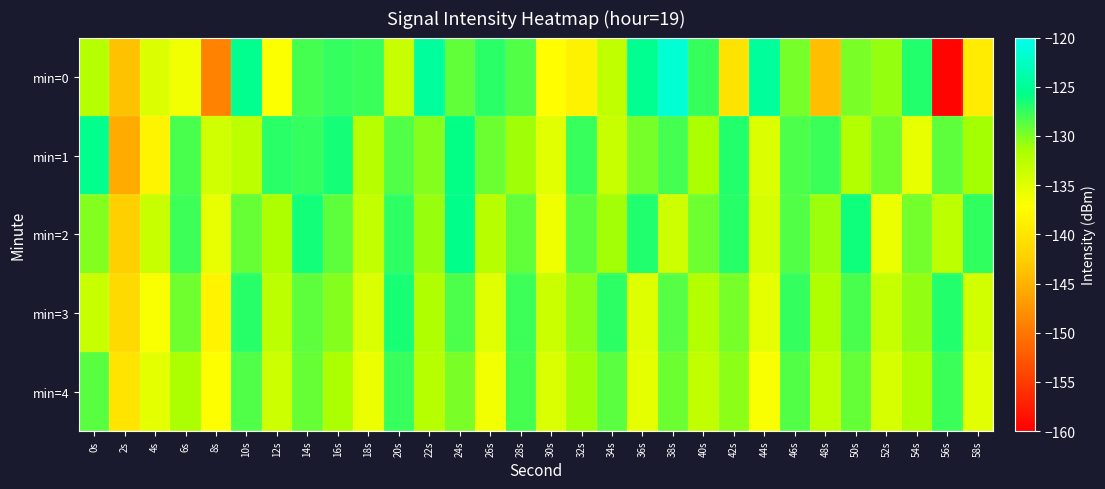

What is the maximum value shown in the chart?

-121.5